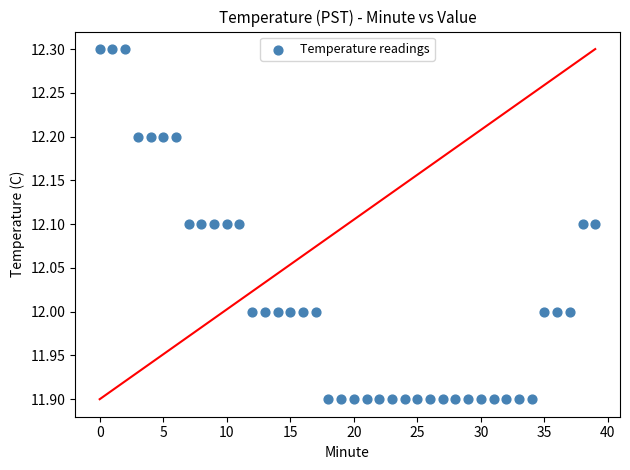

What is the range of Y values (max minus min)?

0.4